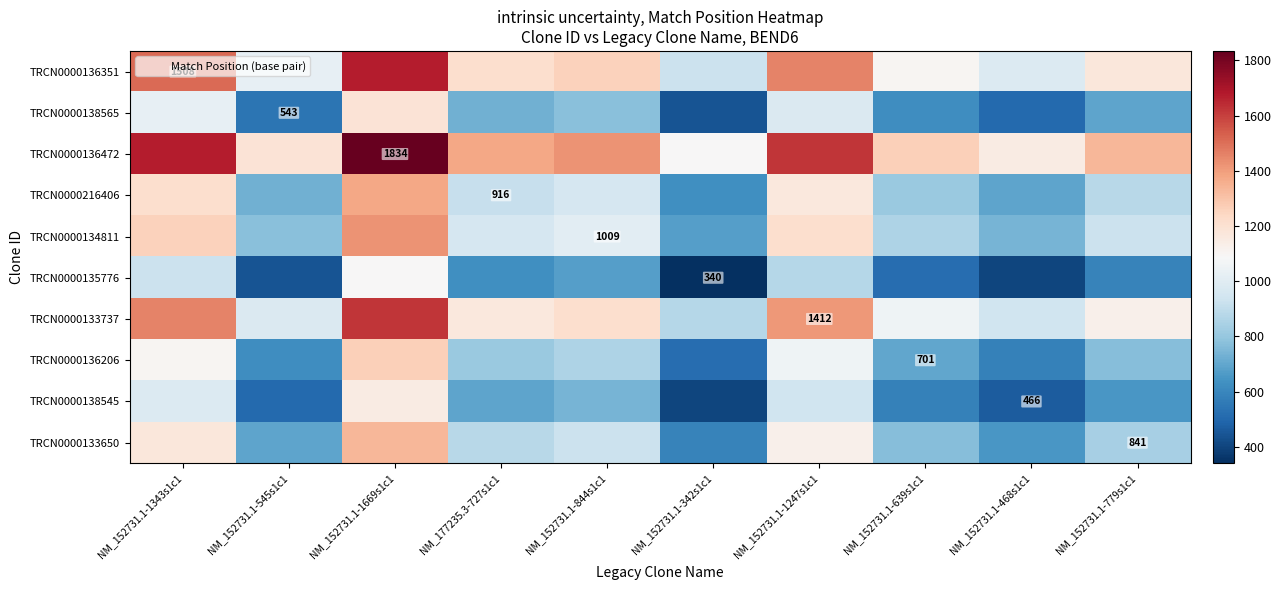

Which has a higher value, NM_152731.1-468s1c1 or NM_152731.1-1343s1c1?

NM_152731.1-1343s1c1